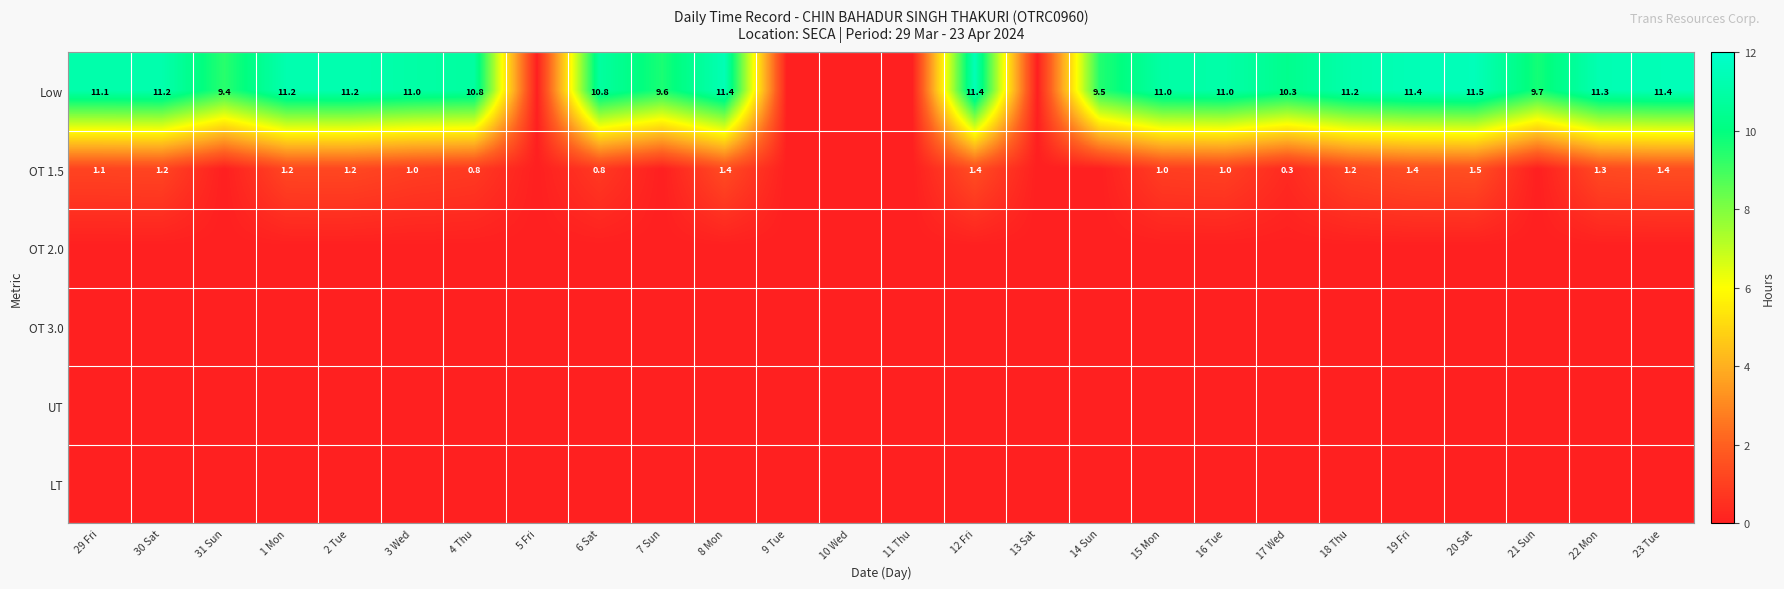

The value of OT 1.5 at 2 Tue is 1.2. True or false?

True